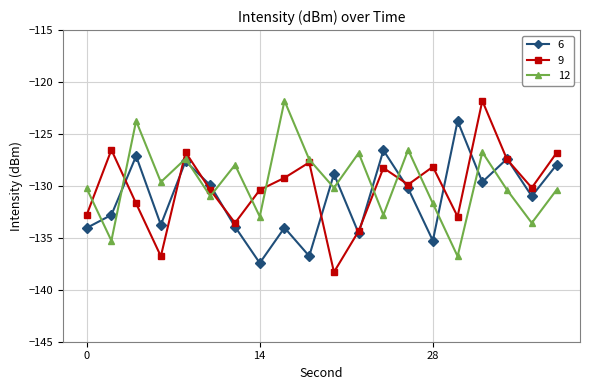

What is the value of the 9 point at the 12th from the left?

-134.3